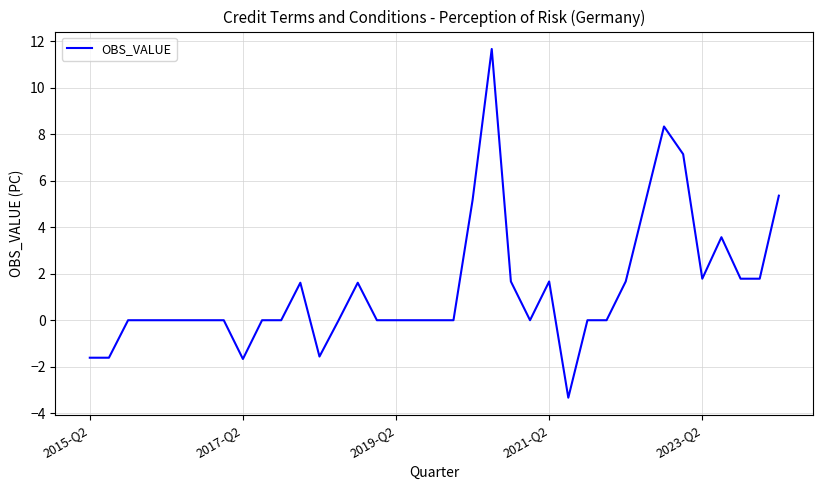

What is the difference between the maximum and minimum values?

15.0